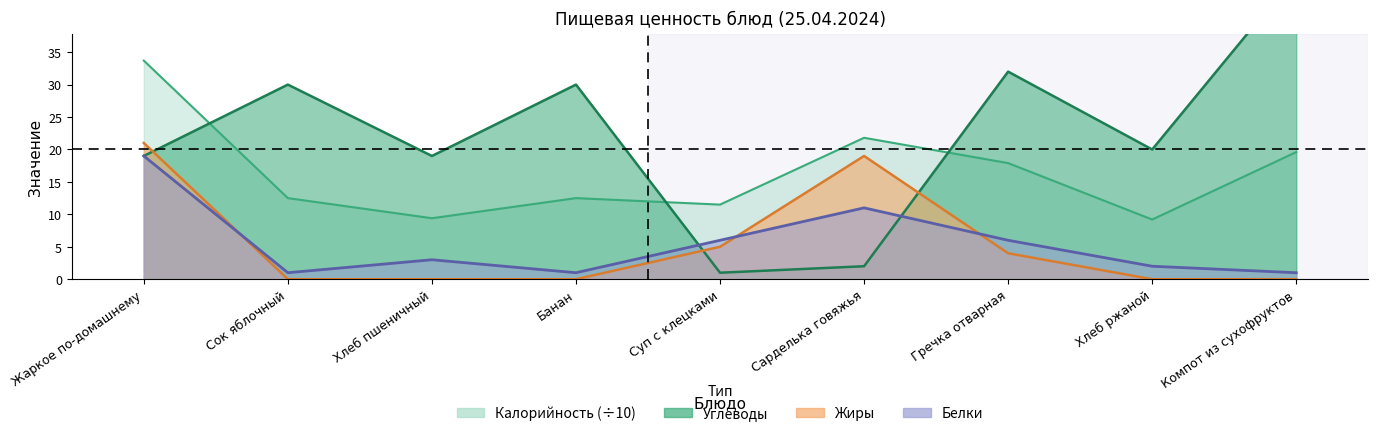

What is the difference between the second highest and minimum values in the Жиры series?

19.0